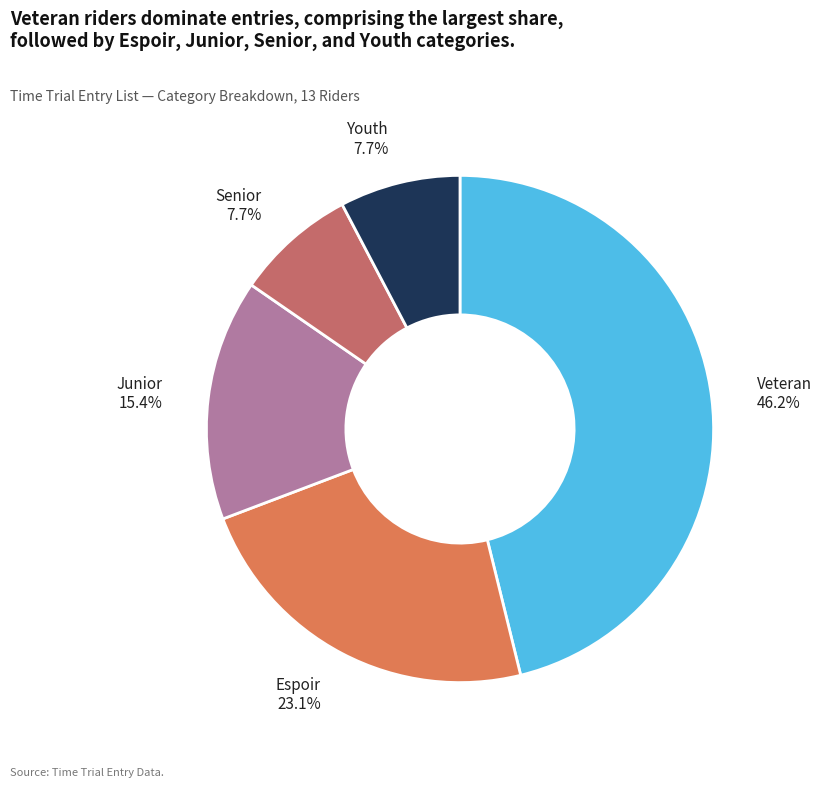

How many slices are in this pie chart?

5